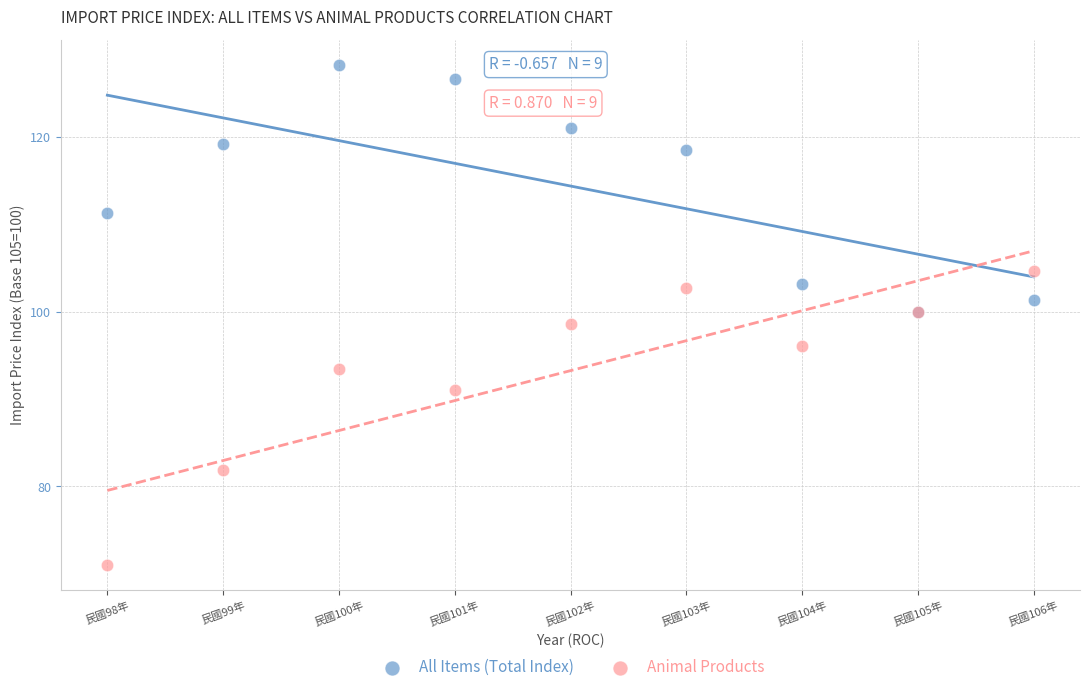

In the All Items (Total Index) series, what Y value is closest to 114?

111.4